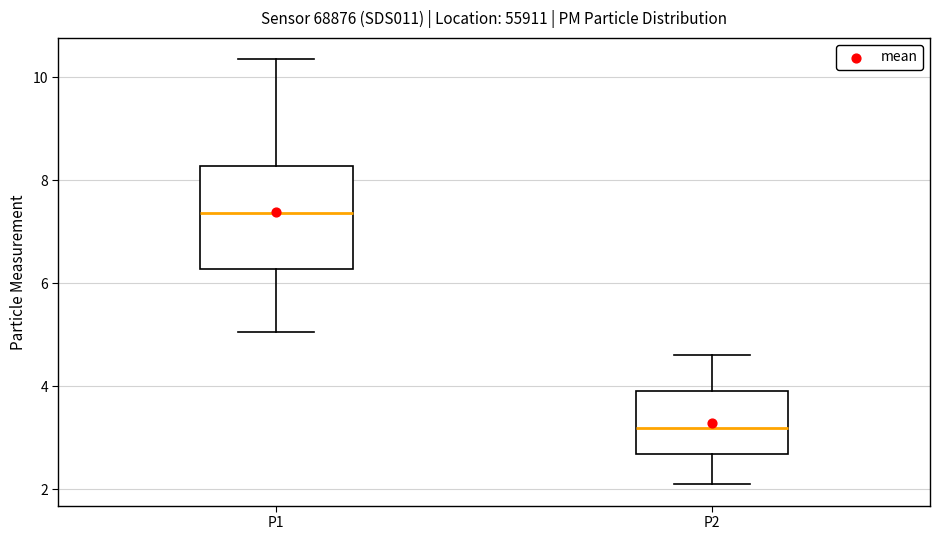

Reading left to right, read every box against the y-axis: the position of its median line, the range the box covers, and the ends of its whiskers. The values are not printed on the chart, so give them approximately, as read against the axis.

P1: median 7.4, box 6.2 to 8.2, whiskers 5.0 to 10.4
P2: median 3.2, box 2.6 to 4.0, whiskers 2.2 to 4.6